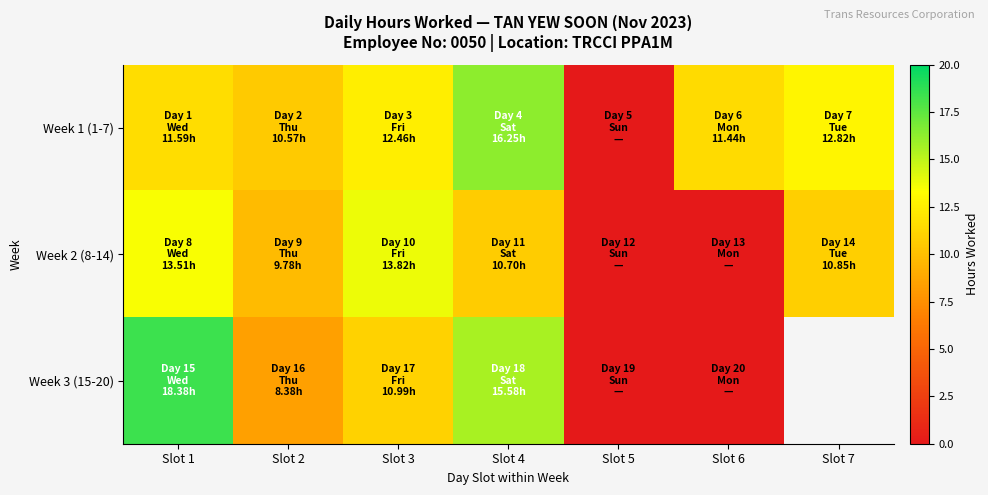

What is the total value across all series at Slot 2?

28.7